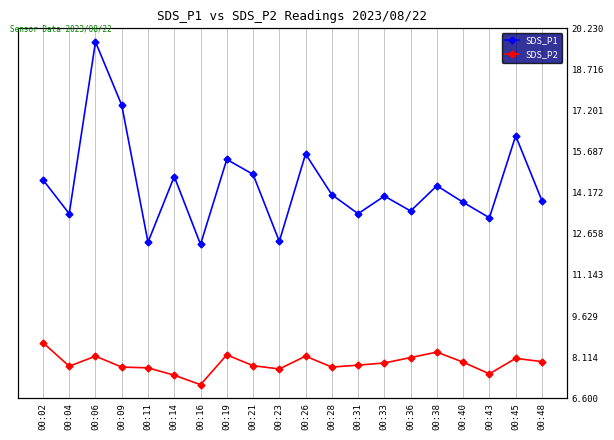

At which category does SDS_P2 reach its first local valley?

00:04